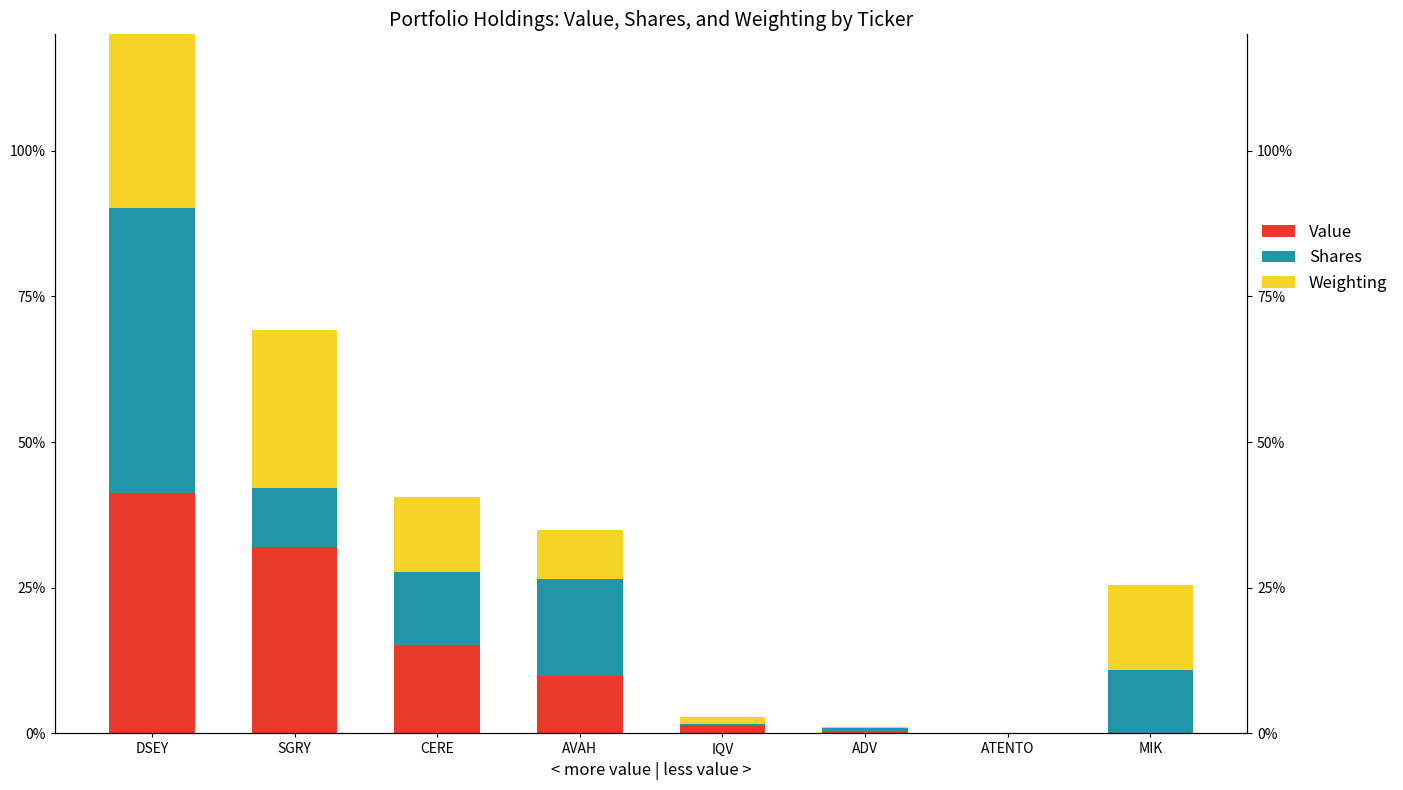

At which label does Shares first exceed 10?

DSEY